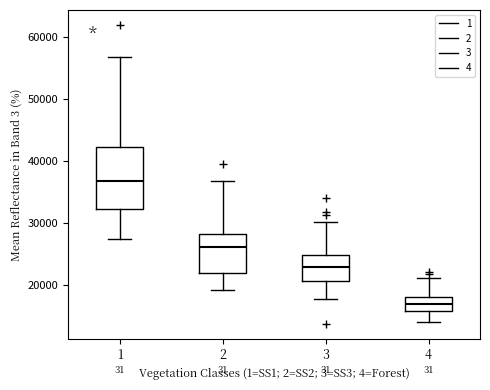

Reading left to right, read every box against the y-axis: the position of its median line, the range the box covers, and the ends of its whiskers. The values are not printed on the chart, so give them approximately, as read against the axis.

1: median 37000, box 32000 to 42000, whiskers 27000 to 57000
2: median 26000, box 22000 to 28000, whiskers 19000 to 37000
3: median 23000, box 21000 to 25000, whiskers 18000 to 30000
4: median 17000, box 16000 to 18000, whiskers 14000 to 21000